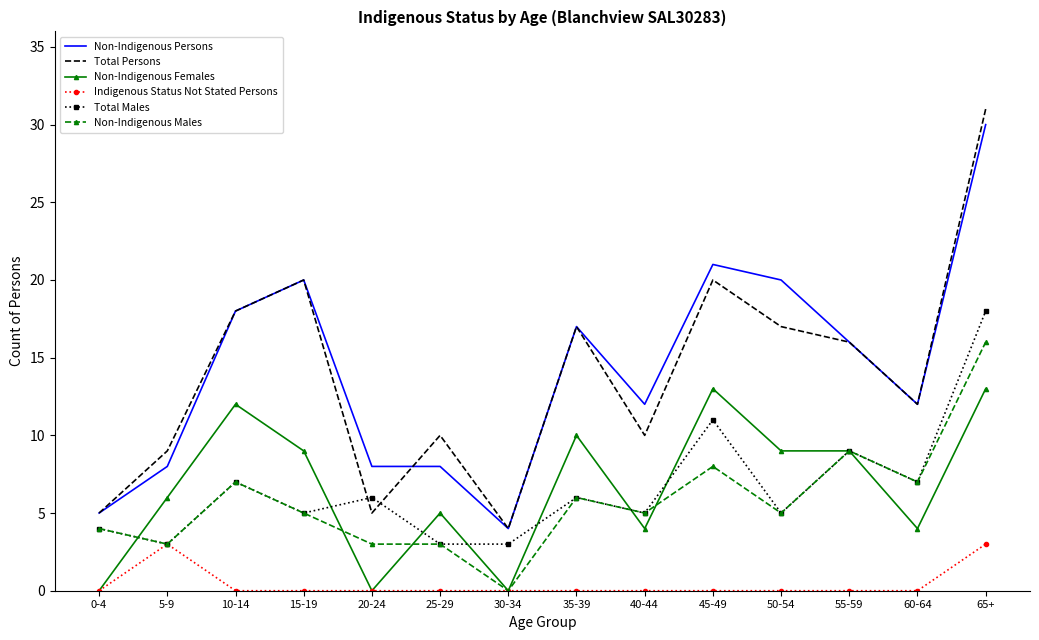

At which label does Total Persons first exceed 16?

10-14